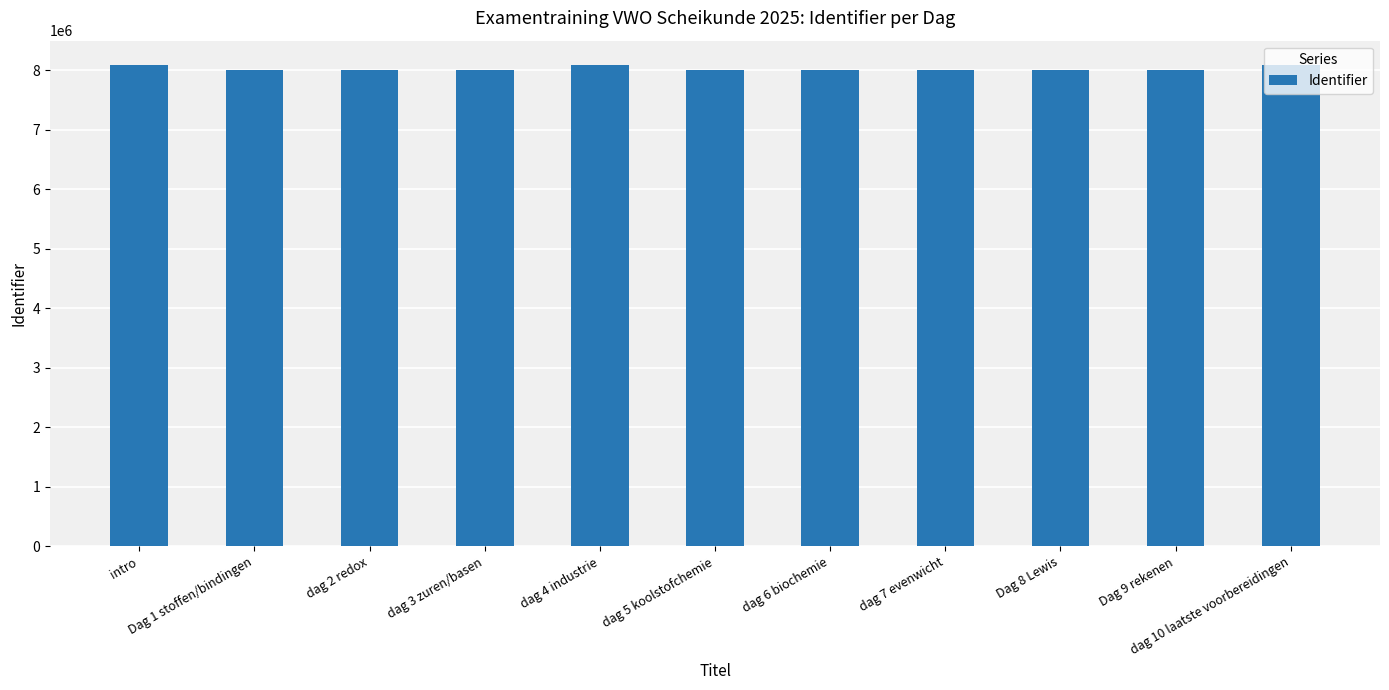

What is the value of the 1st bar from the left?

8094387